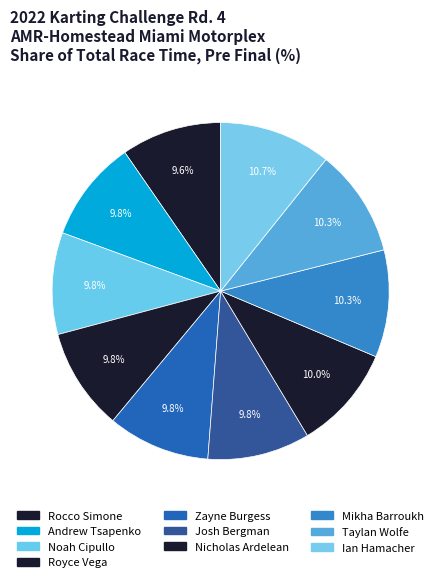

How many slices are in this pie chart?

10